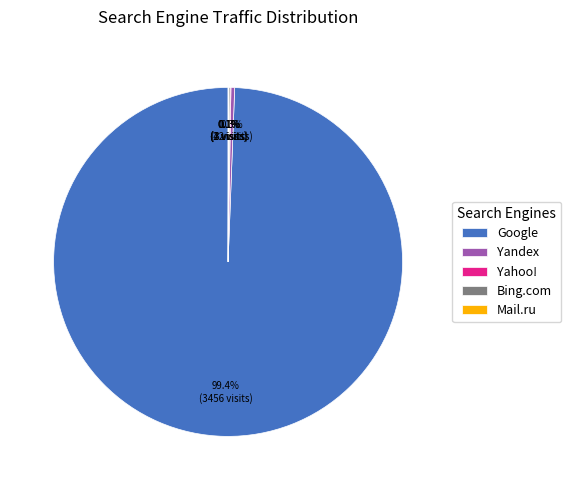

Which category has the biggest portion of the pie?

Google